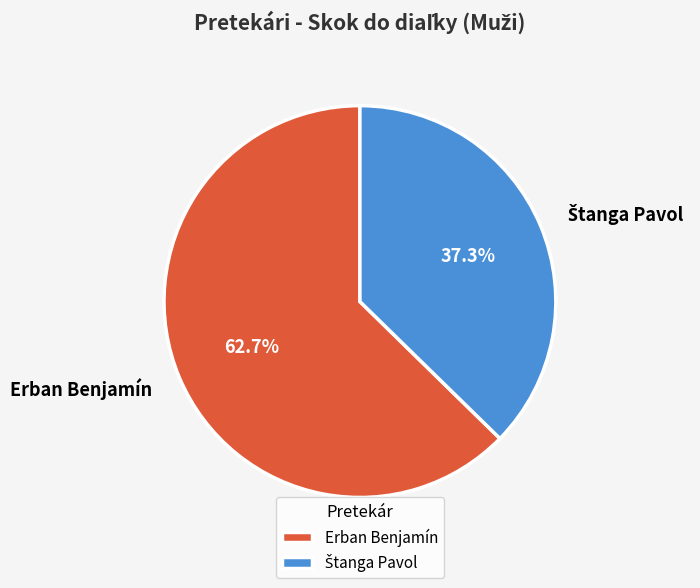

Is there a majority slice in this chart?

Yes